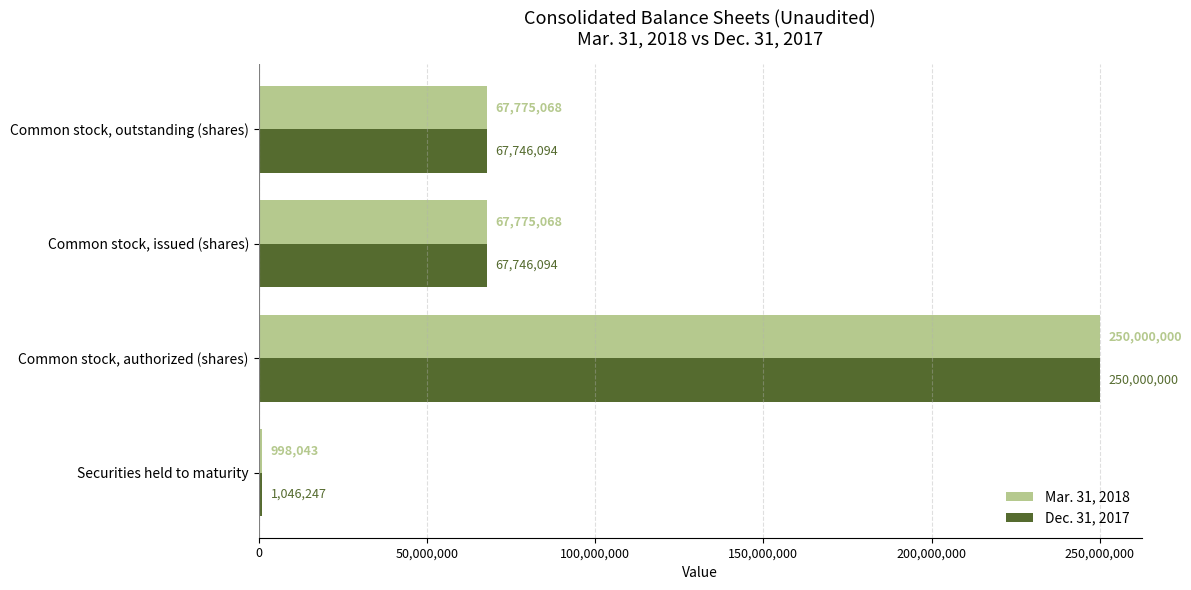

Which series has the largest range (max minus min)?

Mar. 31, 2018